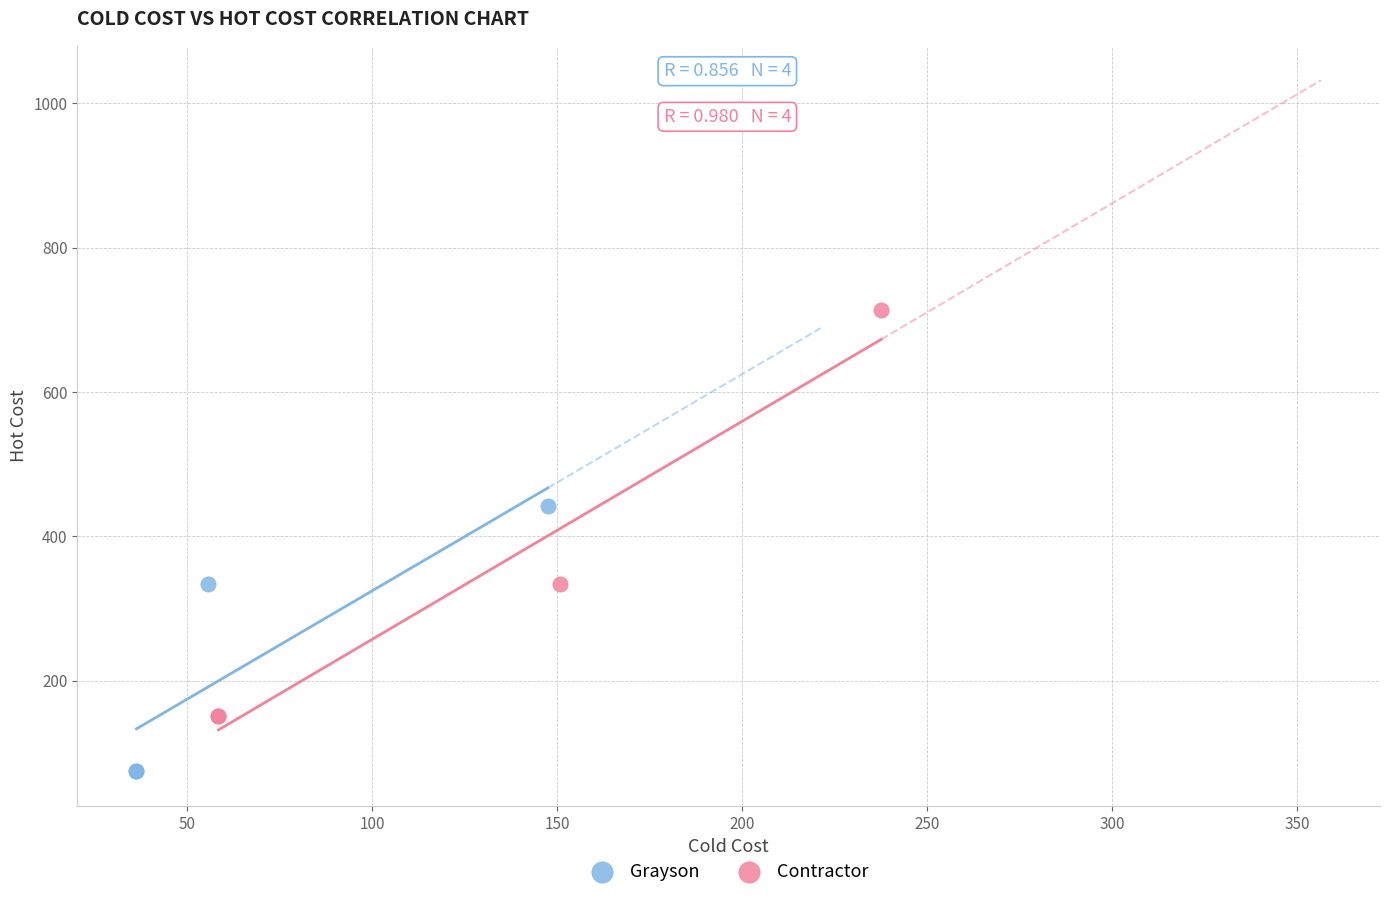

Which series reaches the maximum Y coordinate?

Contractor